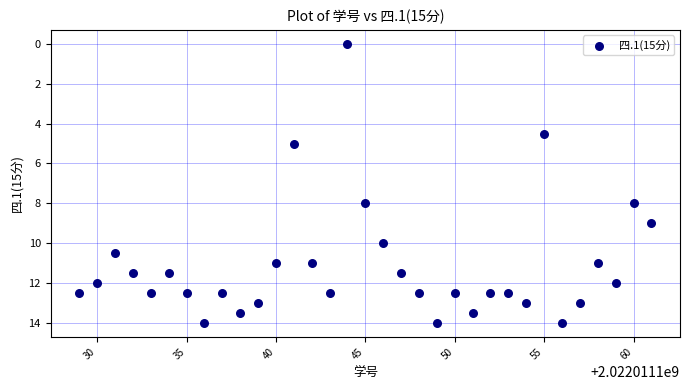

What is the range of Y values (max minus min)?

14.0